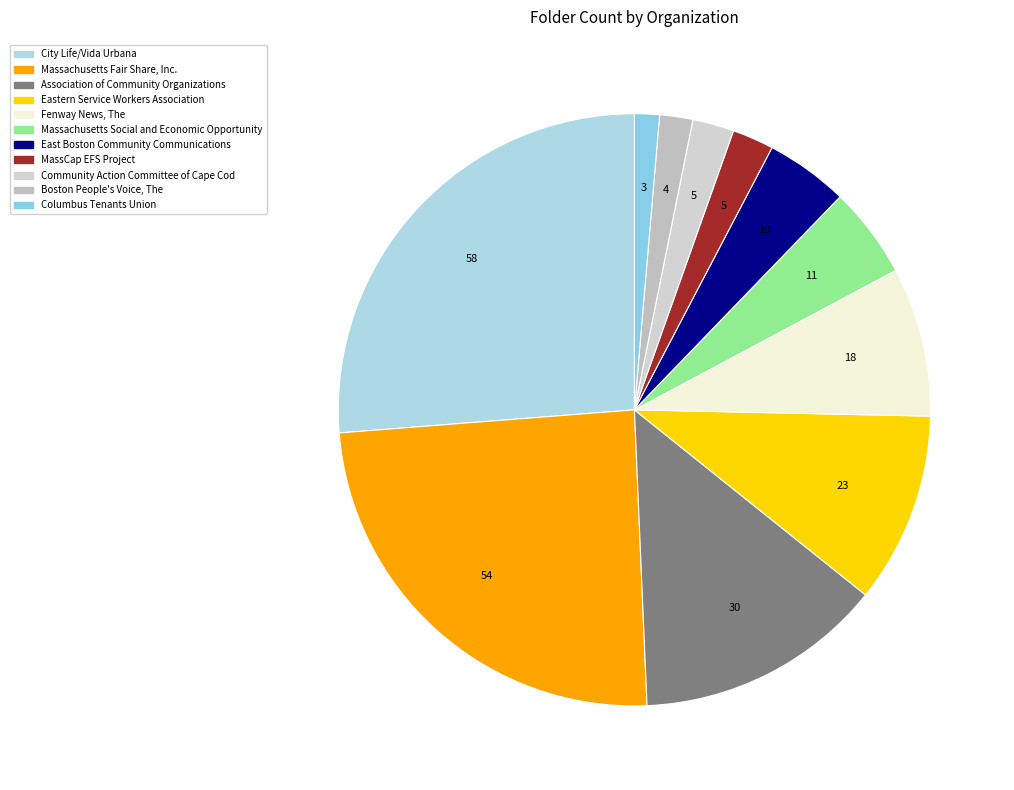

Is there a majority slice in this chart?

No